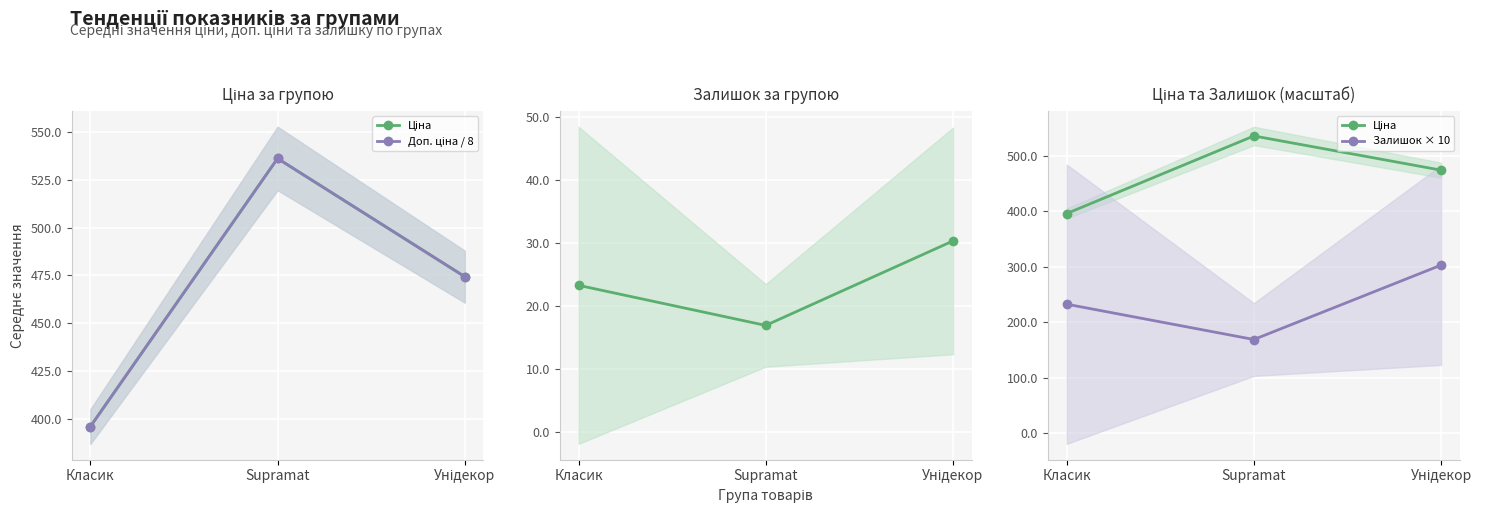

Which has a higher value, Класик or Унідекор?

Унідекор